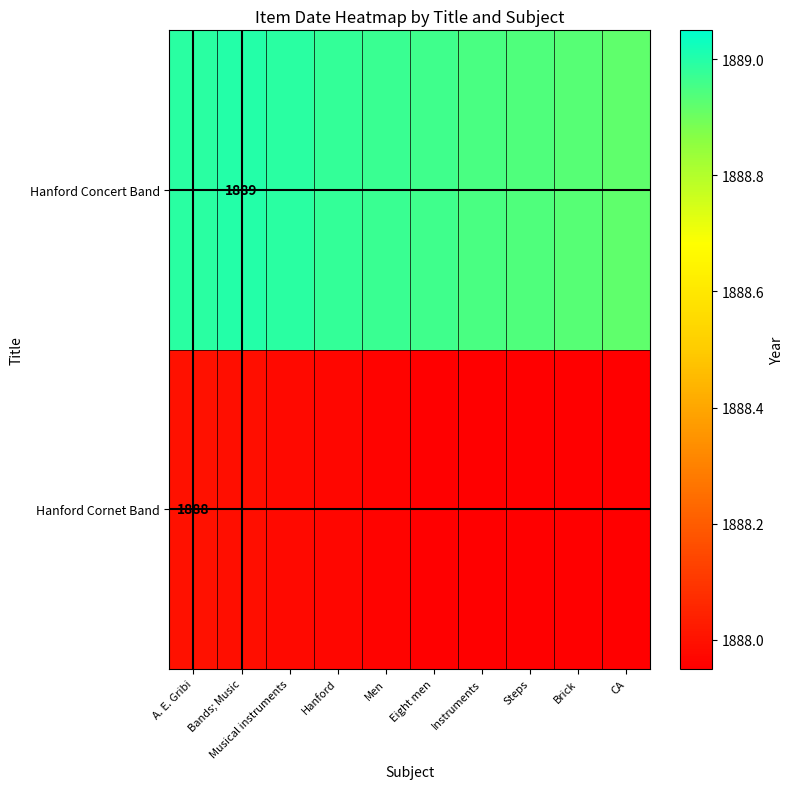

Between Eight men and Musical instruments, which is larger?

Musical instruments